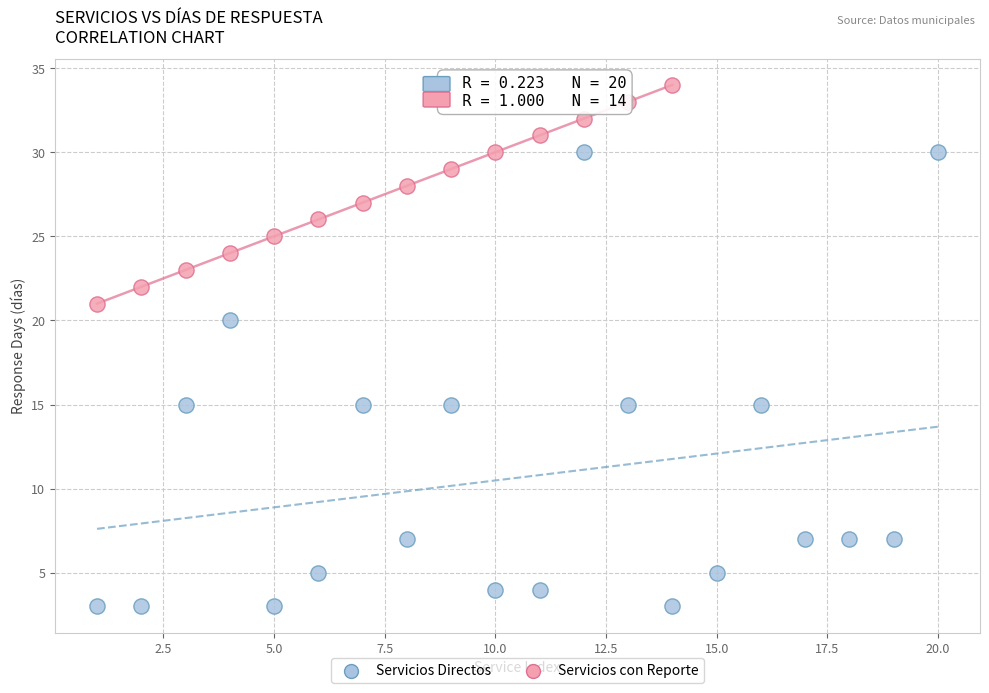

Which series reaches the maximum Y coordinate?

Servicios con Reporte